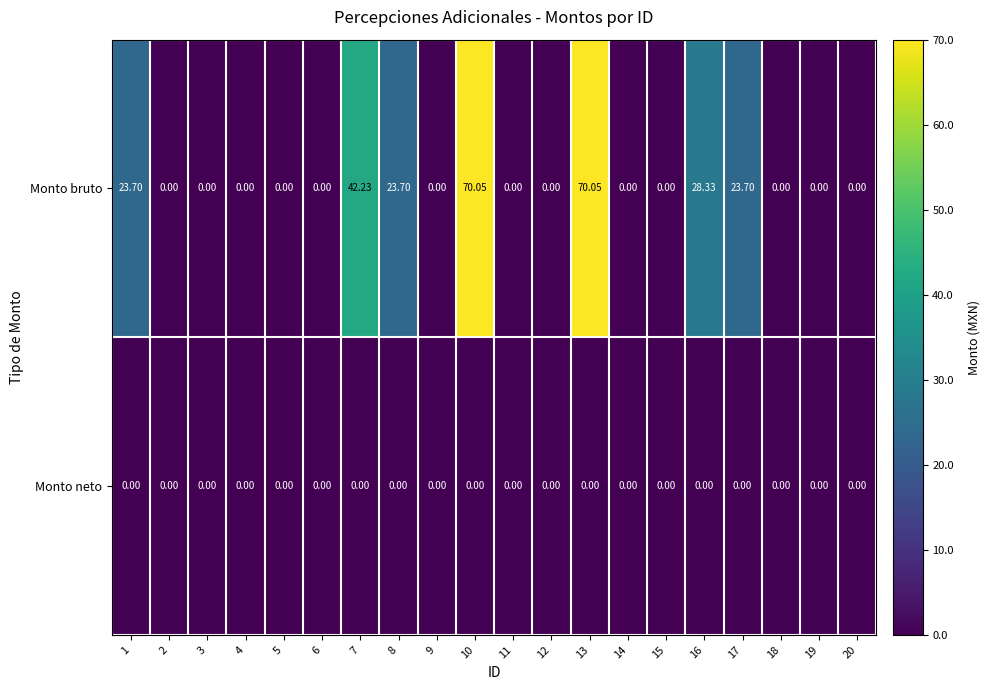

Which series changed the most between 2 and 7?

Monto bruto